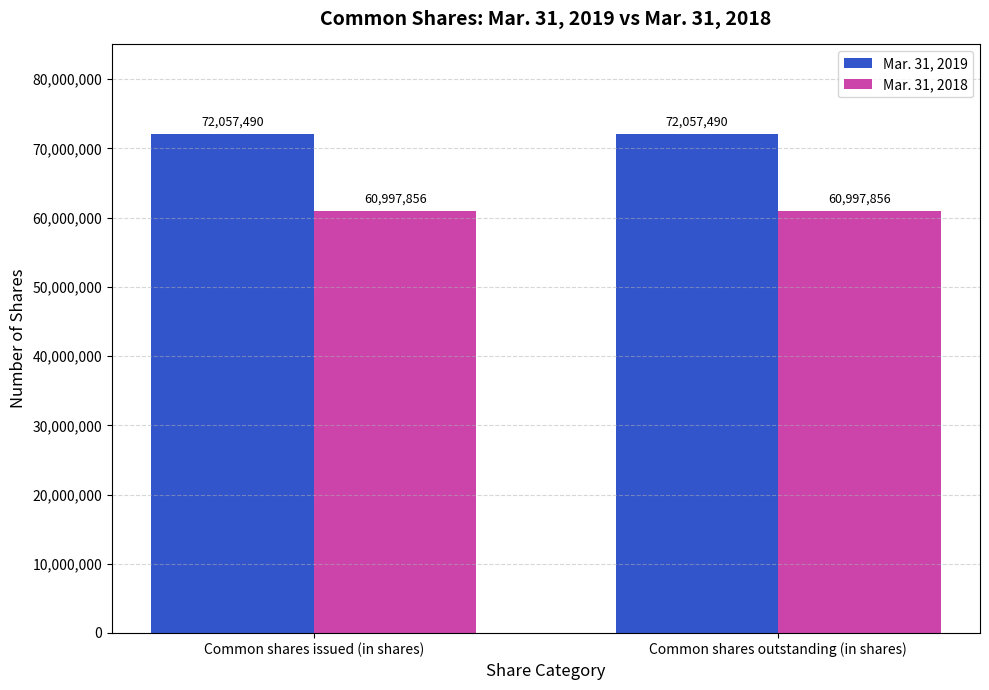

What is the approximate value of Mar. 31, 2019 at Common shares issued (in shares)?

72057490